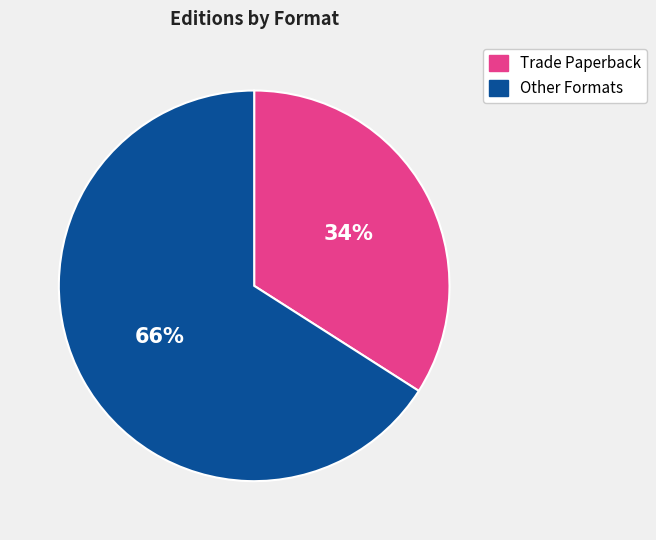

To the nearest percent, what is the difference between the largest and smallest slice percentages?

32%